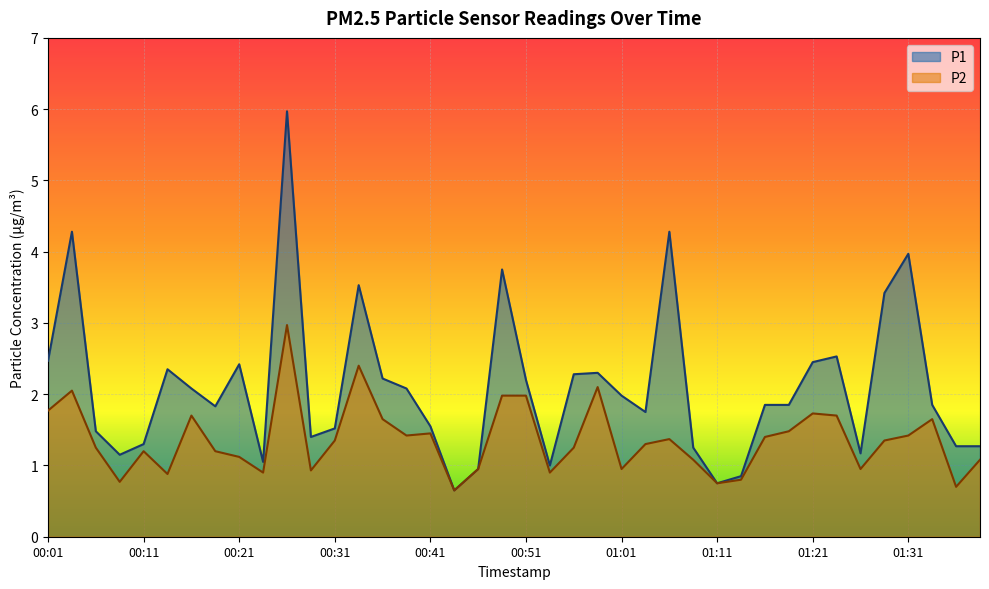

At which label does P2 first exceed 1?

00:01